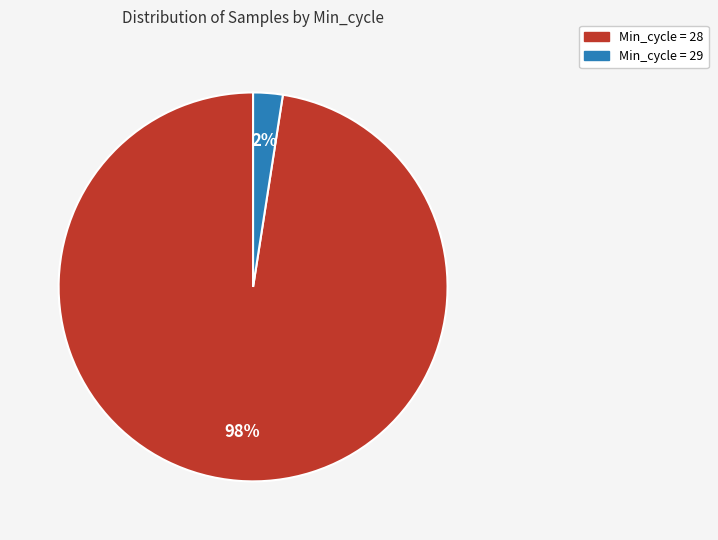

Is there a majority slice in this chart?

Yes